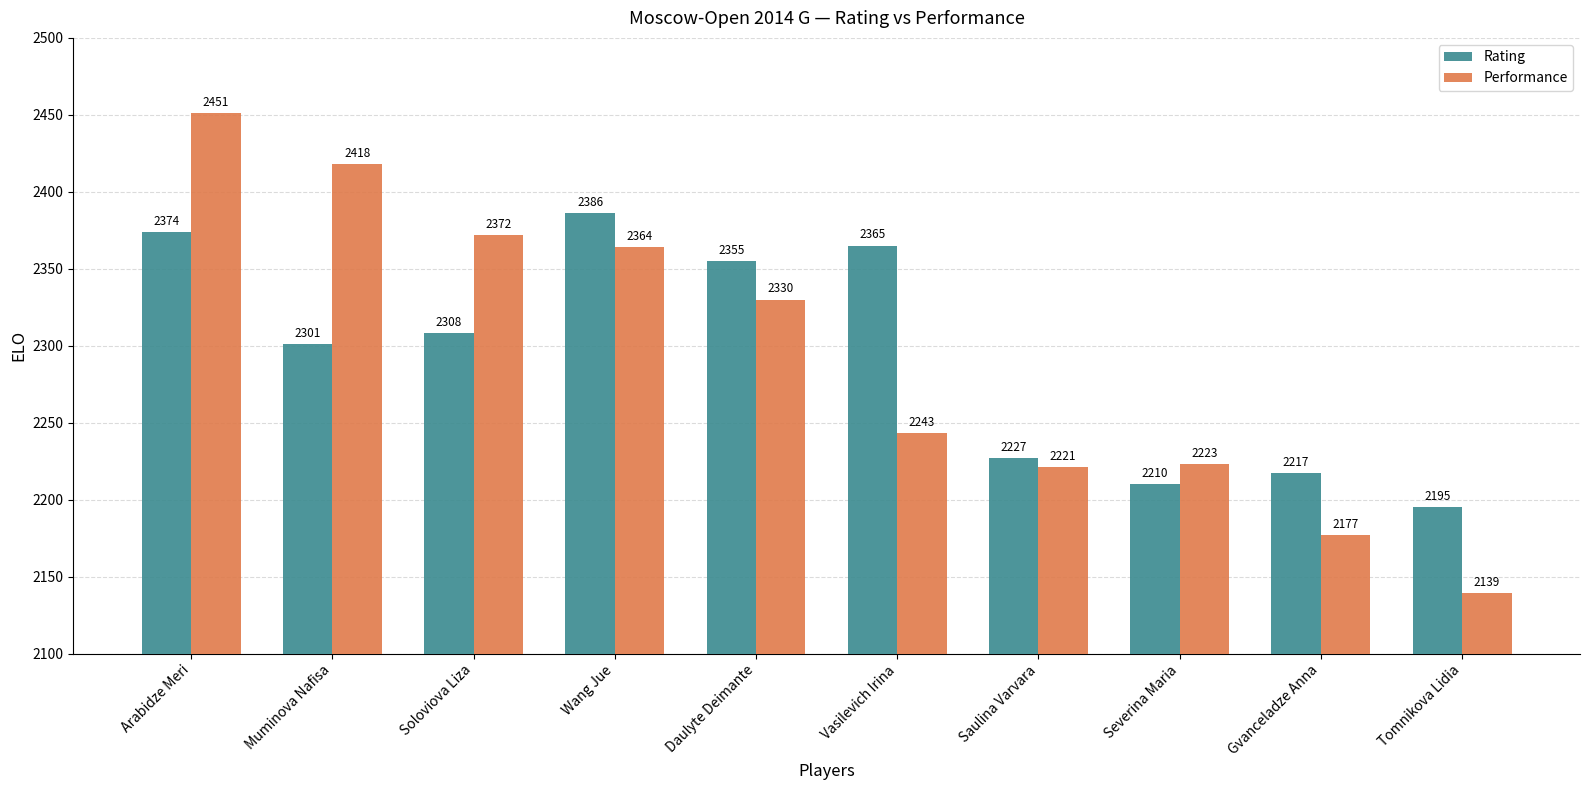

What is the total value across all series at Tomnikova Lidia?

4334